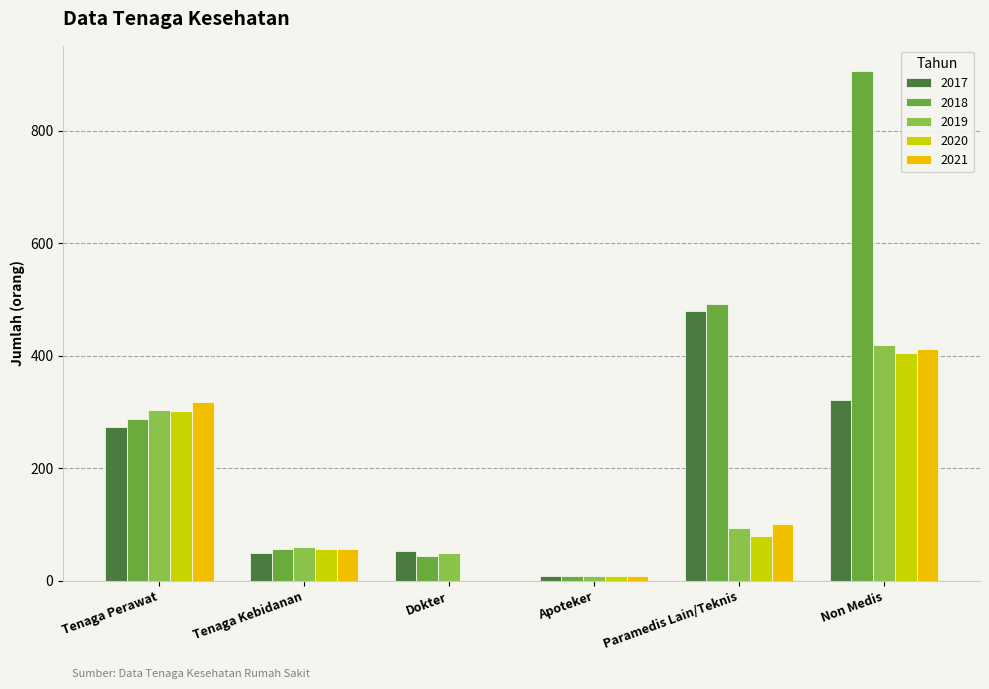

Does the chart contain stacked bars?

No